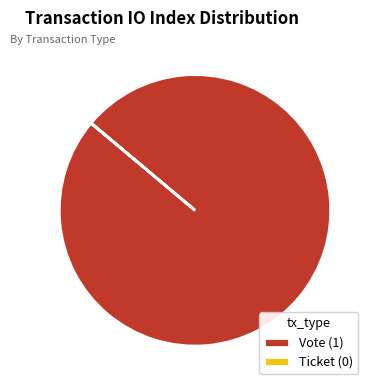

Is there any slice that represents more than half of the pie?

Yes